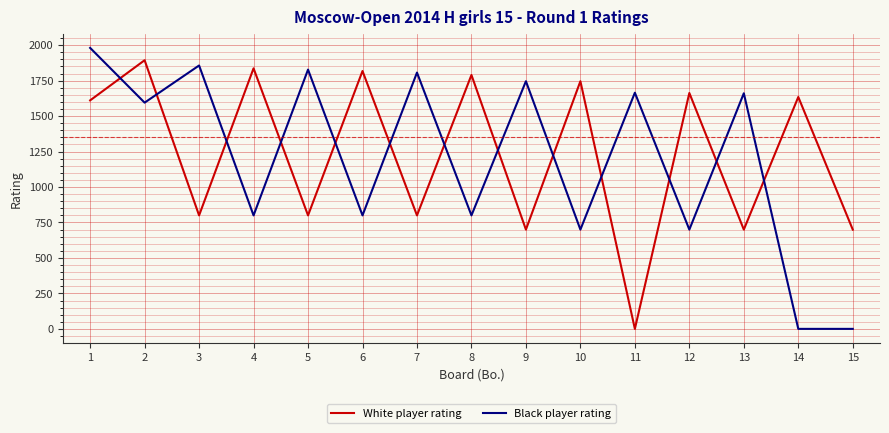

What is the difference between the maximum and minimum values in the White player rating series?

1894